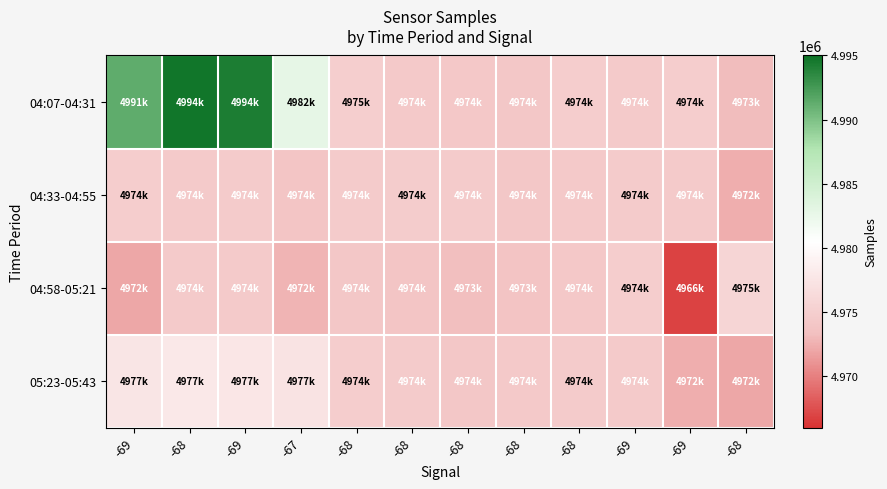

Reading left to right, what are all the values shown in this chart?

04:07-04:31: -69=4991367	-68=4994689	-69=4994210	-67=4982785	-68=4975004	-68=4974434	-68=4974319	-68=4974269	-68=4974913	-69=4974526	-69=4974926	-68=4973190
04:33-04:55: -69=4974904	-68=4974606	-69=4974637	-67=4974038	-68=4974681	-68=4974730	-68=4974685	-68=4974158	-68=4974495	-69=4974722	-69=4974568	-68=4972393
04:58-05:21: -69=4972058	-68=4974599	-69=4974535	-67=4972779	-68=4974213	-68=4974000	-68=4973293	-68=4973888	-68=4974290	-69=4974934	-69=4966828	-68=4975823
05:23-05:43: -69=4977600	-68=4977933	-69=4977769	-67=4977330	-68=4974904	-68=4974685	-68=4974158	-68=4974495	-68=4974722	-69=4974568	-69=4972393	-68=4972058